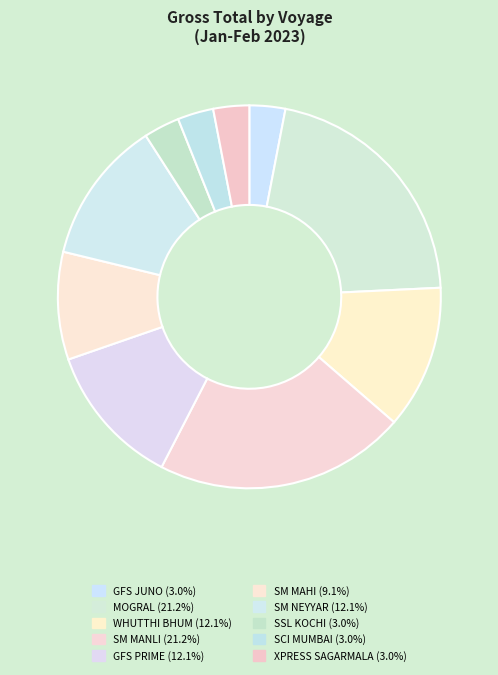

How many segments does this pie chart have?

10